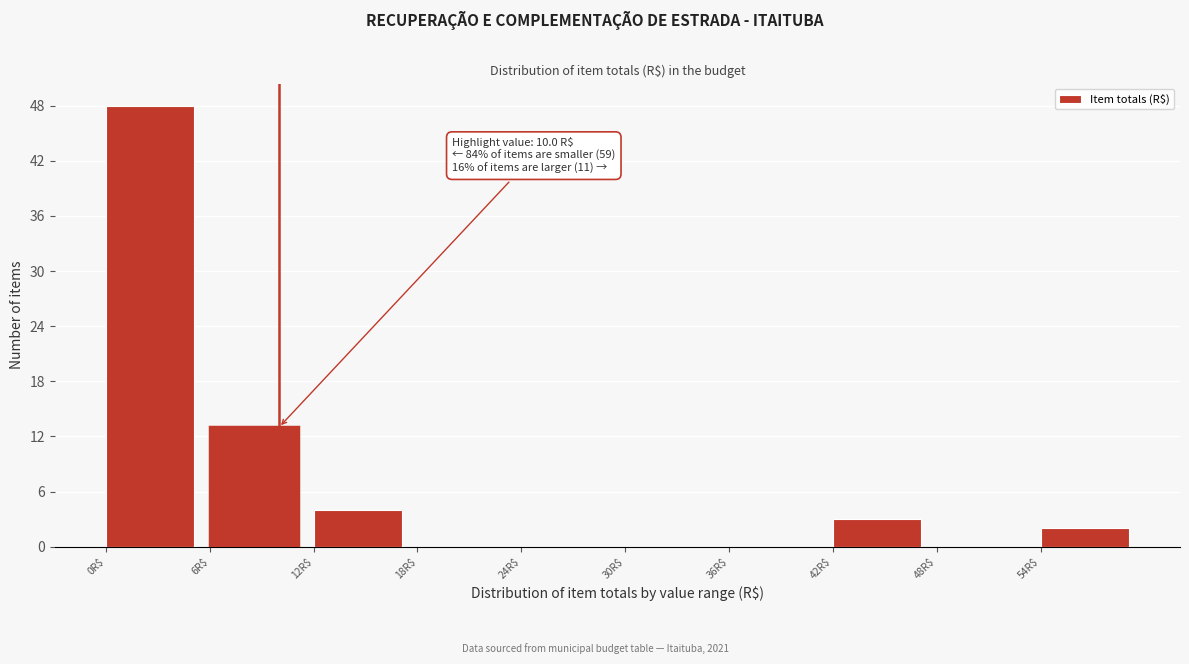

Which range on the x-axis has the tallest bar?

0 to 6